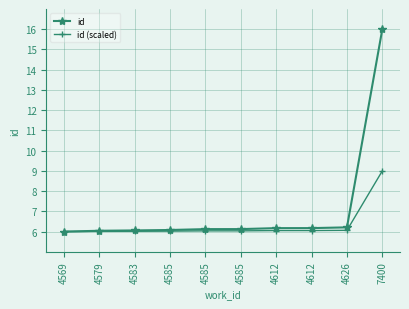

Count the number of data series in this chart.

2